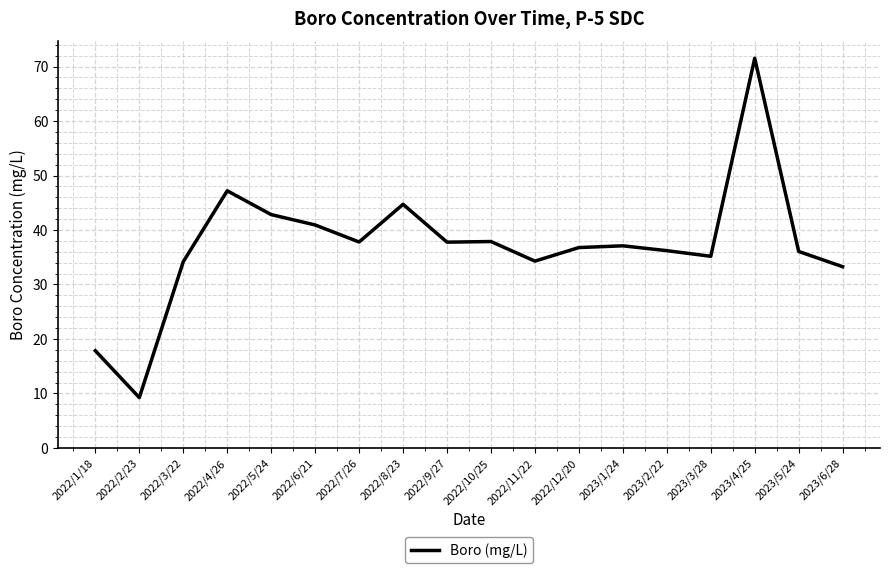

Which has a higher value, 2022/4/26 or 2022/12/20?

2022/4/26